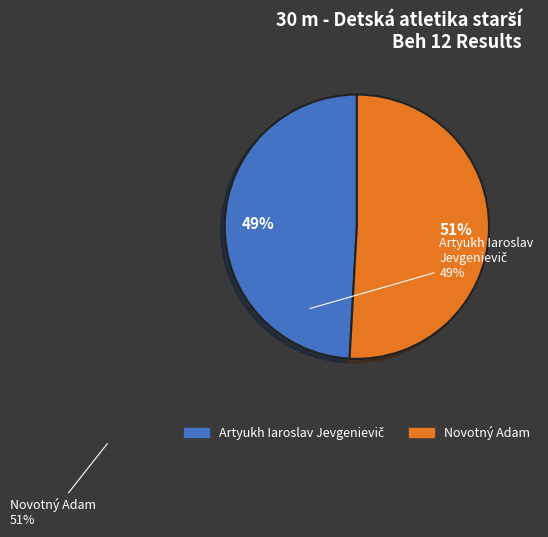

Is it true that Novotný Adam is 51% of the pie?

True